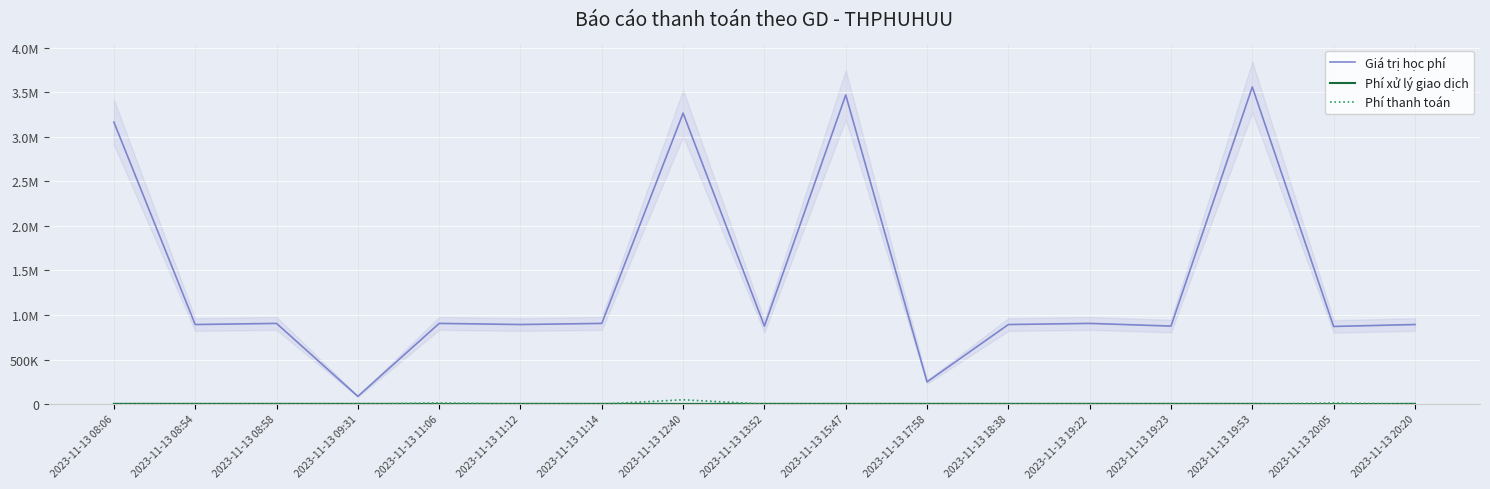

True or false: Giá trị học phí and Phí xử lý giao dịch intersect in this chart.

False